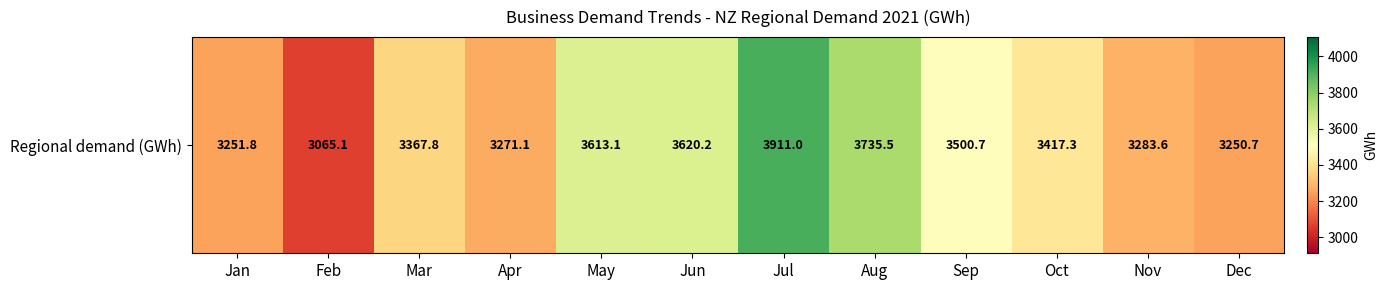

What is the difference between the maximum and minimum values?

846.0